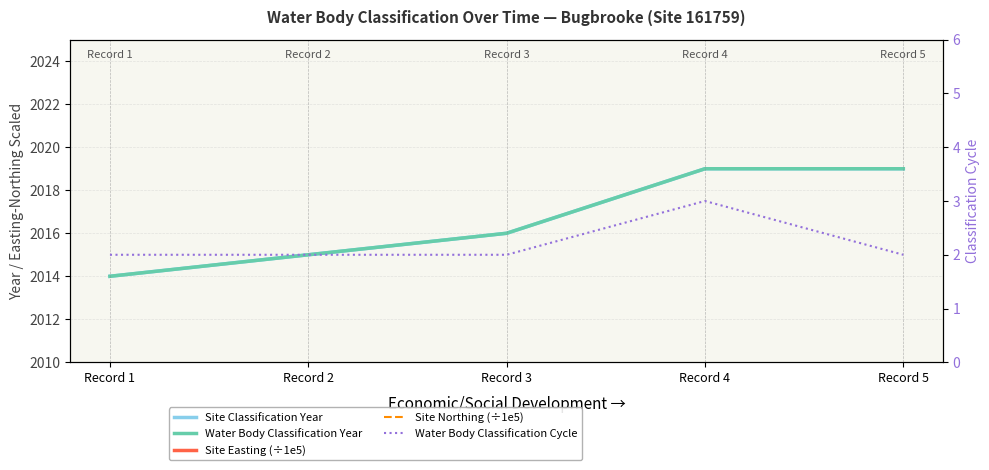

At which label is Water Body Classification Year closest to 2016?

Record 3